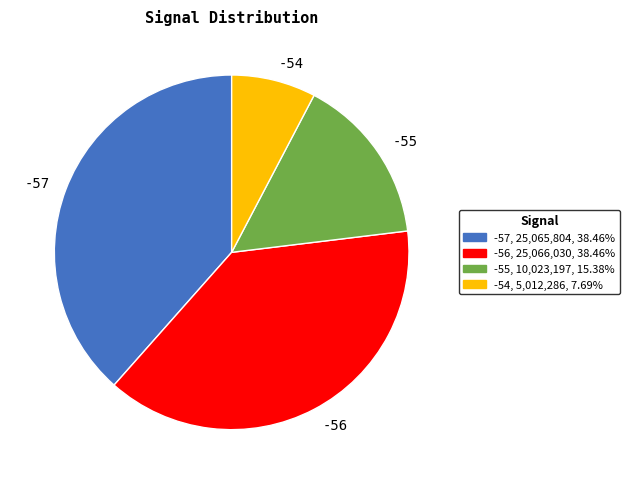

Combined, do -55 and -57 account for over 50%?

Yes